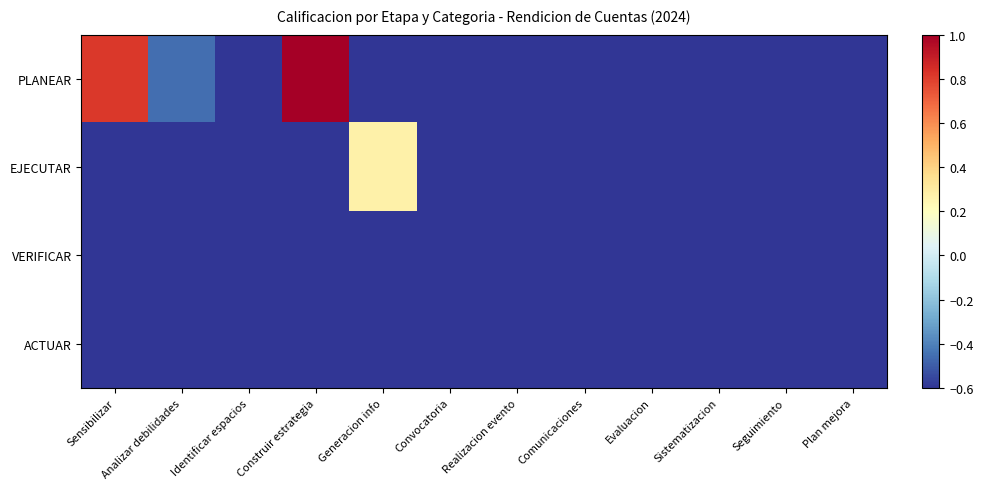

Reading left to right, list all the values displayed in this chart.

PLANEAR: Sensibilizar=0.8	Analizar debilidades=-0.5	Identificar espacios=-0.6	Construir estrategia=1.0	Generacion info=-1.0	Convocatoria=-1.0	Realizacion evento=-1.0	Comunicaciones=-1.0	Evaluacion=-1.0	Sistematizacion=-1.0	Seguimiento=-1.0	Plan mejora=-1.0
EJECUTAR: Sensibilizar=-1.0	Analizar debilidades=-1.0	Identificar espacios=-1.0	Construir estrategia=-1.0	Generacion info=0.3	Convocatoria=-0.8	Realizacion evento=-0.8	Comunicaciones=-0.8	Evaluacion=-1.0	Sistematizacion=-1.0	Seguimiento=-1.0	Plan mejora=-1.0
VERIFICAR: Sensibilizar=-1.0	Analizar debilidades=-1.0	Identificar espacios=-1.0	Construir estrategia=-1.0	Generacion info=-1.0	Convocatoria=-1.0	Realizacion evento=-1.0	Comunicaciones=-1.0	Evaluacion=-0.8	Sistematizacion=-0.8	Seguimiento=-0.8	Plan mejora=-1.0
ACTUAR: Sensibilizar=-1.0	Analizar debilidades=-1.0	Identificar espacios=-1.0	Construir estrategia=-1.0	Generacion info=-1.0	Convocatoria=-1.0	Realizacion evento=-1.0	Comunicaciones=-1.0	Evaluacion=-1.0	Sistematizacion=-1.0	Seguimiento=-1.0	Plan mejora=-0.8